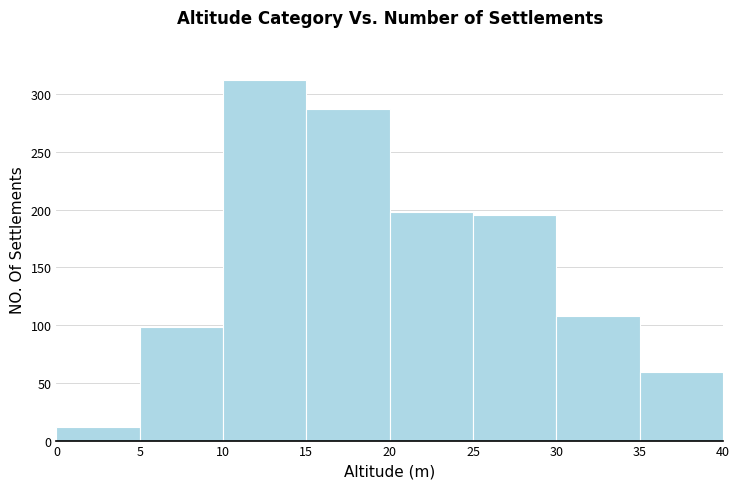

Over which range of the x-axis is the bar tallest?

10 to 15